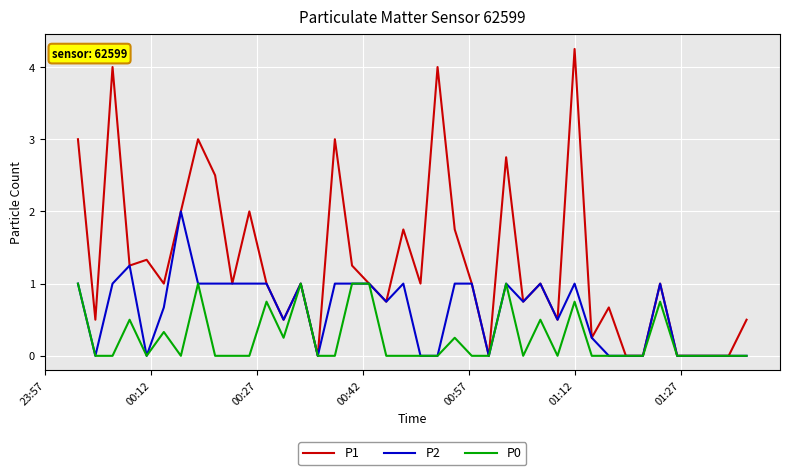

How many P0 values are between 0 and 1?

40